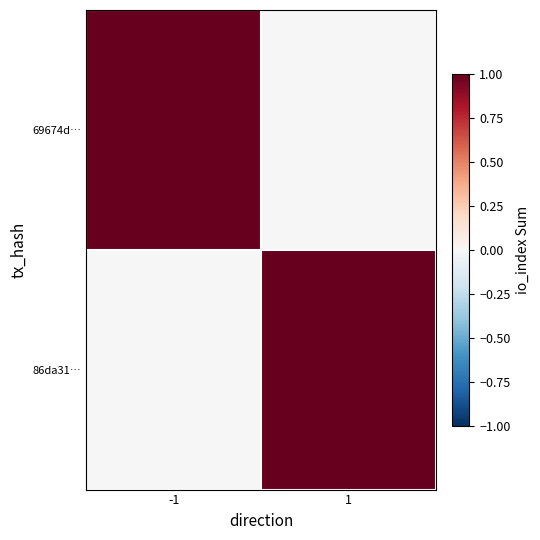

Reading right to left, extract all data points from this chart.

69674d…: 1=0	-1=1
86da31…: 1=1	-1=0